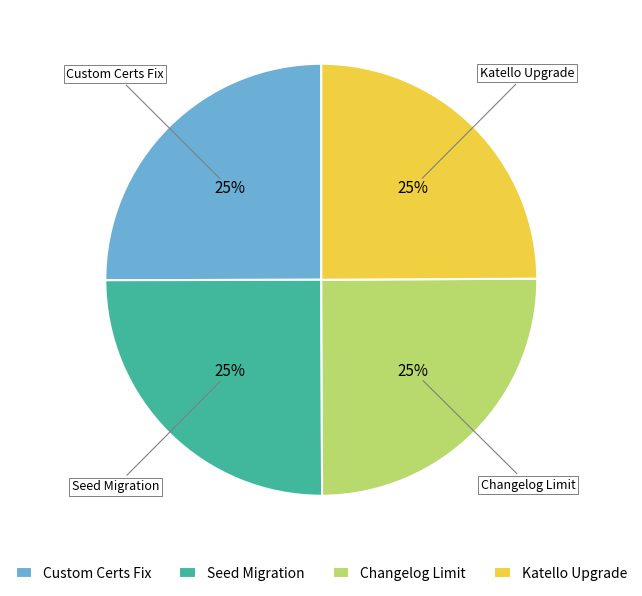

What is the ratio of the value at Changelog Limit to the value at Seed Migration?

1.0